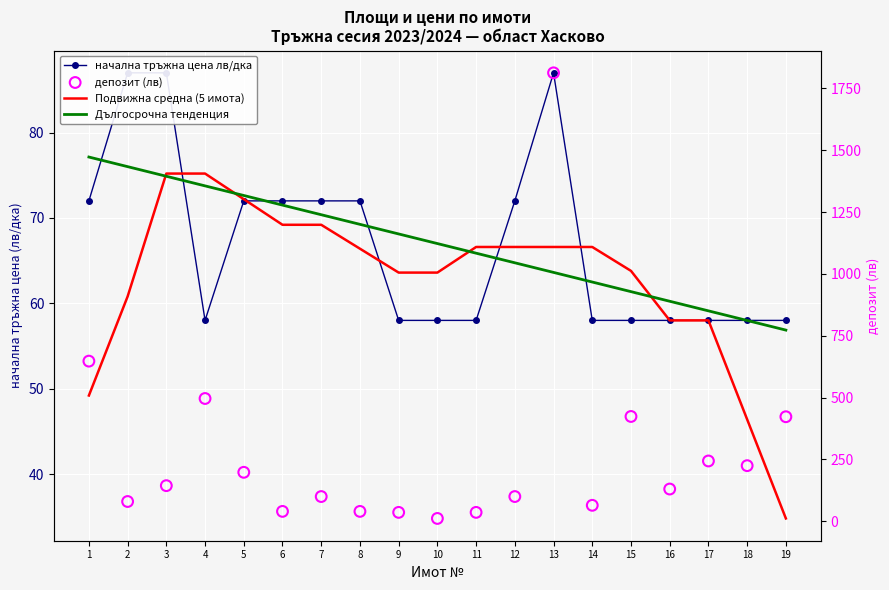

Which series has the largest Y range (max minus min)?

депозит (лв)